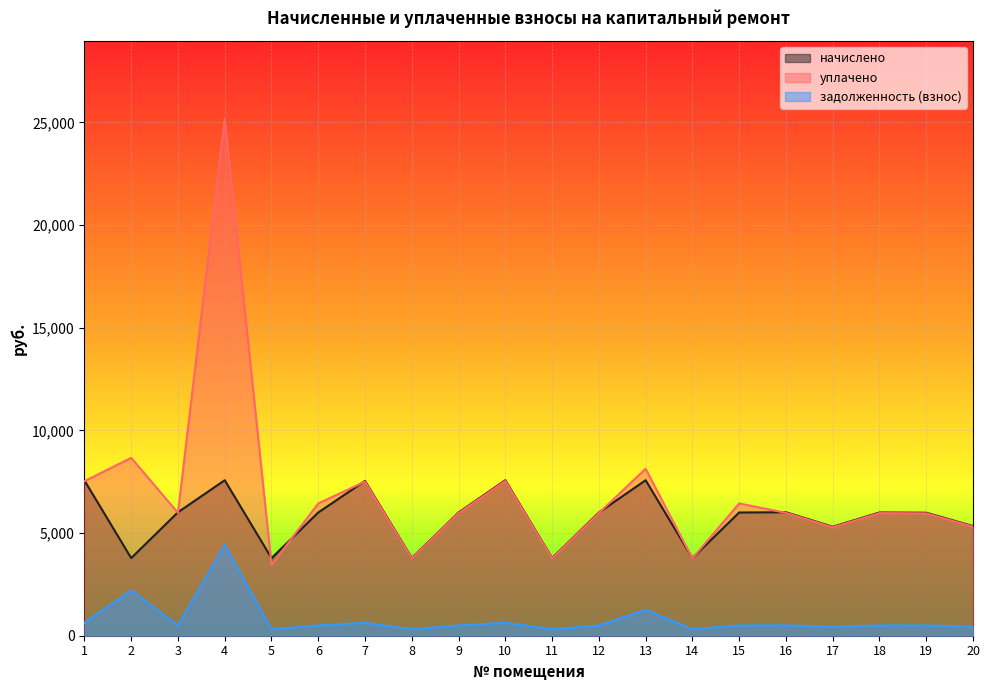

True or false: задолженность (взнос) and начислено cross at least once.

False